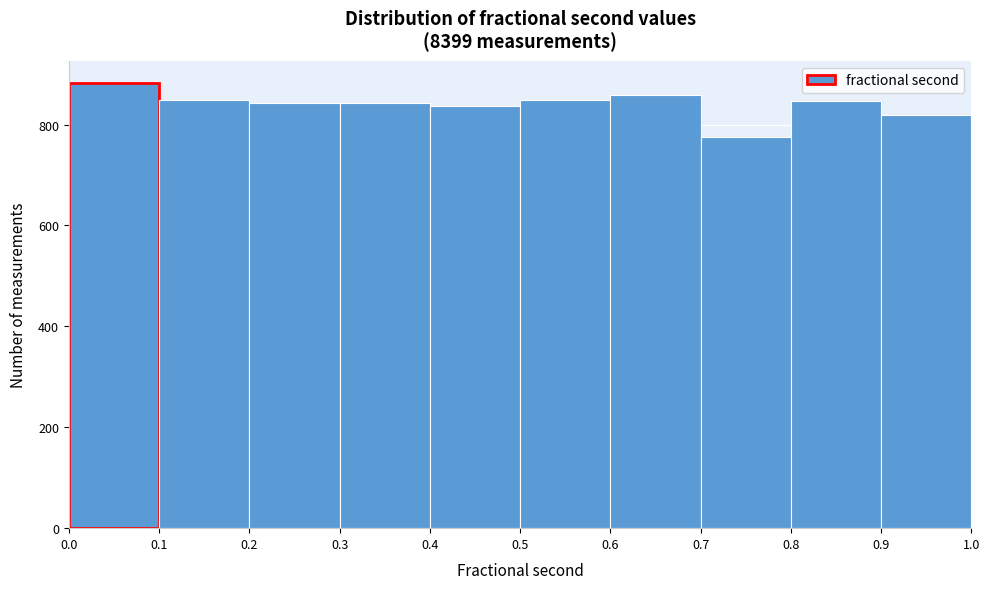

Which range on the x-axis has the tallest bar?

0.0 to 0.1